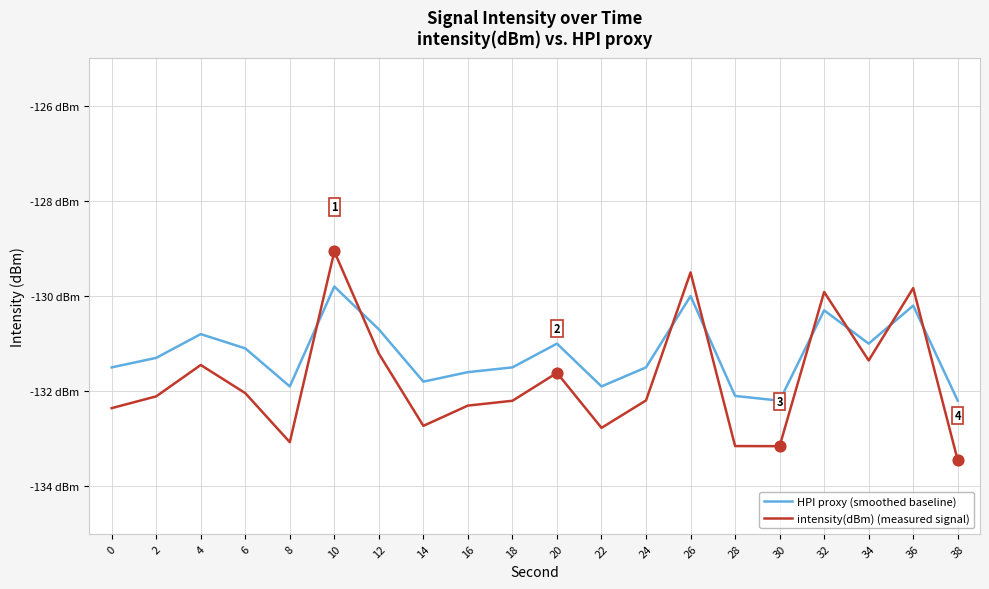

Does the chart have visible grid lines?

Yes